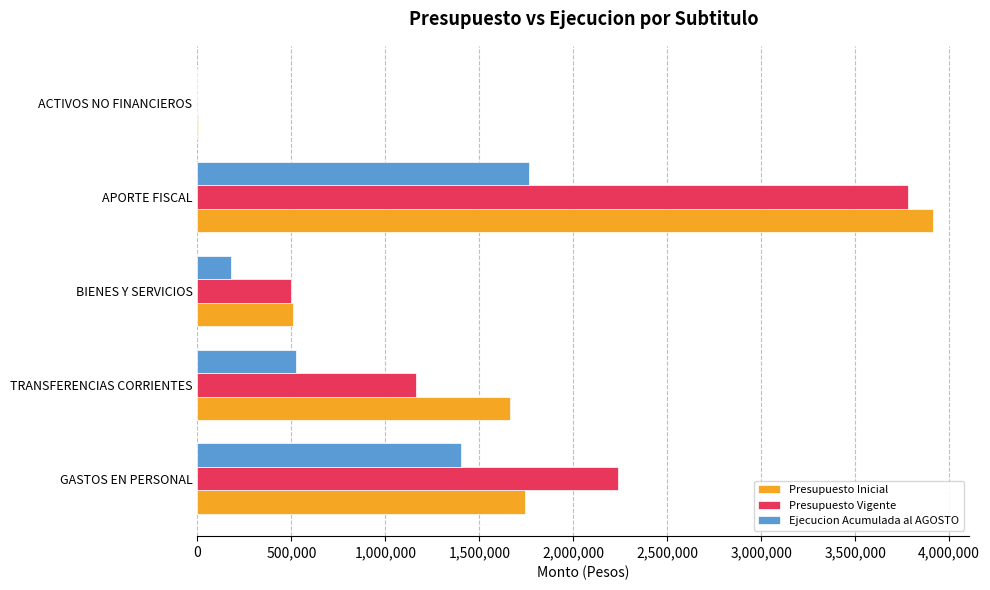

Is it true that Presupuesto Vigente equals 498543 at BIENES Y SERVICIOS?

True